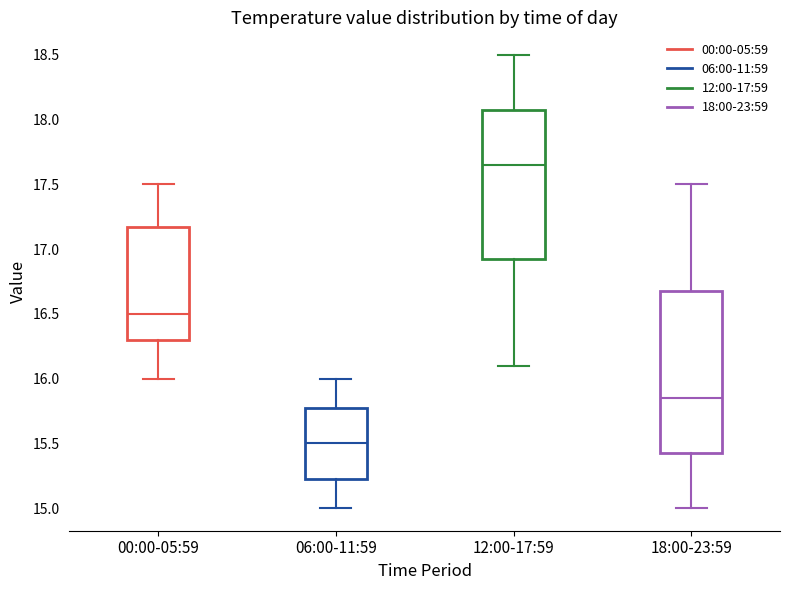

Where is the upper edge of the box for 12:00-17:59 on the y-axis? The values are not printed on the chart, so give them approximately, as read against the axis.

18.10